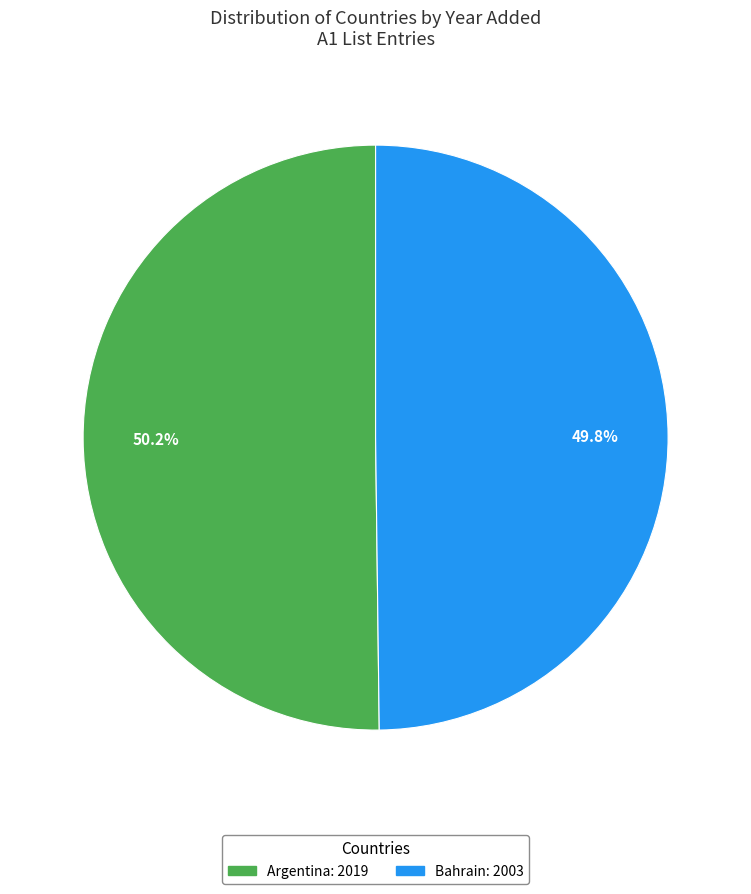

To the nearest percent, what percentage of the pie is Argentina?

50%